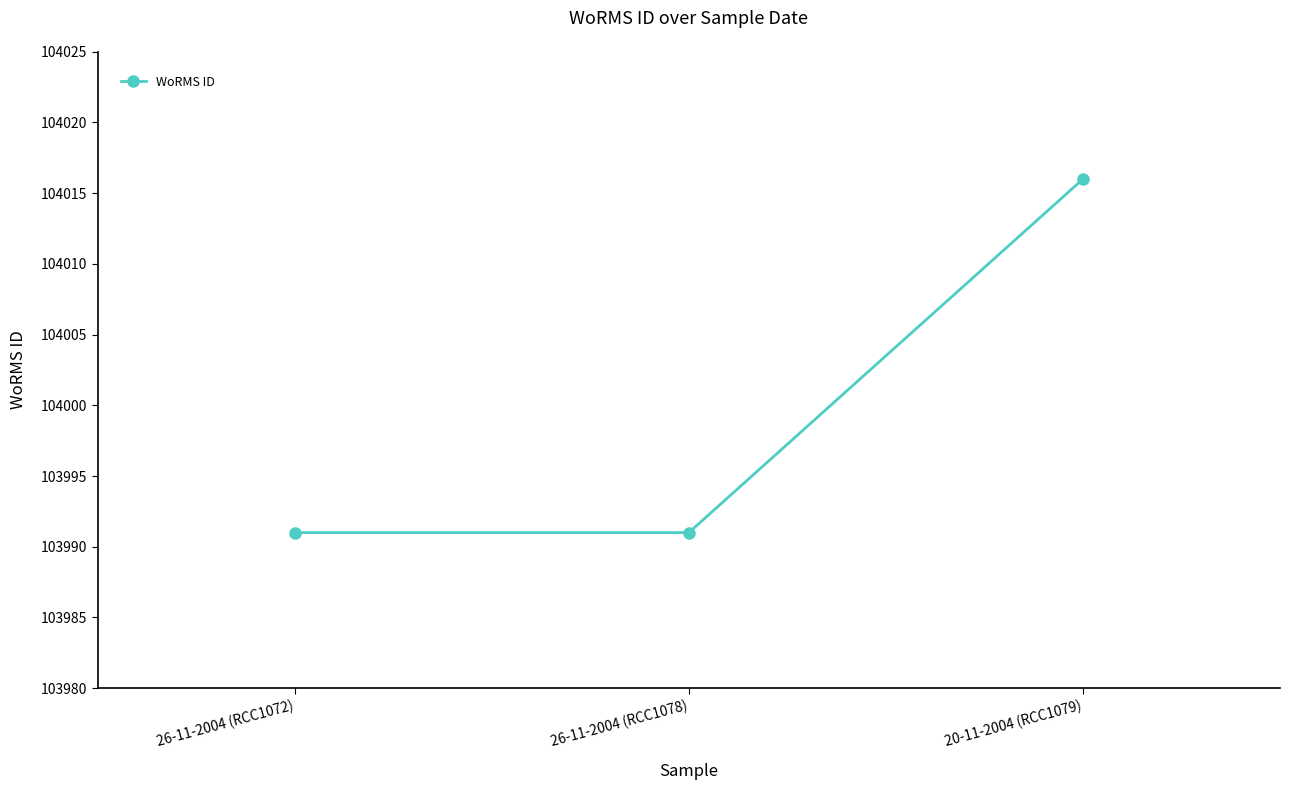

What is the average value?

103999